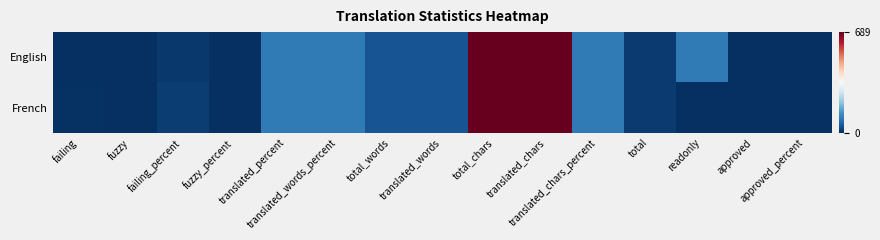

Reading left to right, extract all data points from this chart.

English: failing=2.0	fuzzy=0.0	failing_percent=12.5	fuzzy_percent=0.0	translated_percent=100.0	translated_words_percent=100.0	total_words=47.0	translated_words=47.0	total_chars=689.0	translated_chars=689.0	translated_chars_percent=100.0	total=16.0	readonly=100.0	approved=0.0	approved_percent=0.0
French: failing=3.0	fuzzy=0.0	failing_percent=18.7	fuzzy_percent=0.0	translated_percent=100.0	translated_words_percent=100.0	total_words=47.0	translated_words=47.0	total_chars=689.0	translated_chars=689.0	translated_chars_percent=100.0	total=16.0	readonly=0.0	approved=0.0	approved_percent=0.0